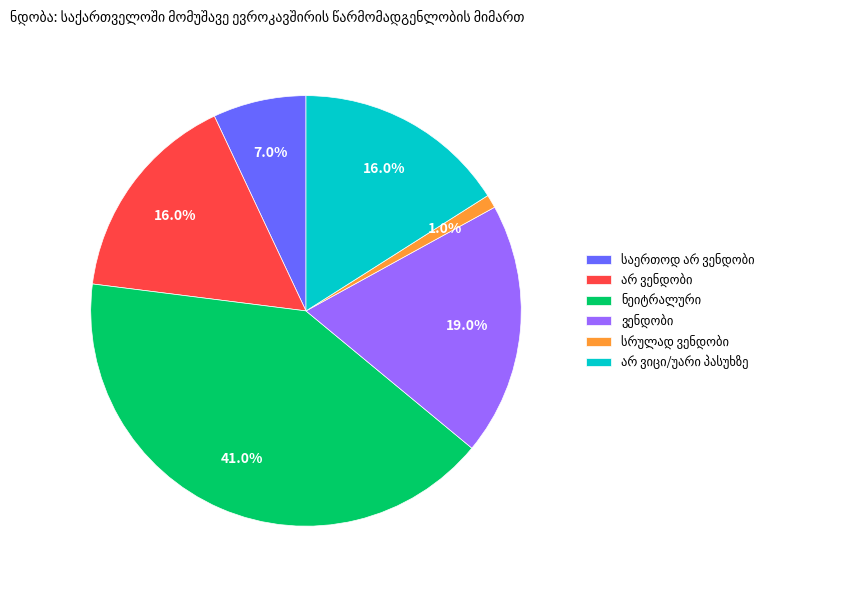

How many slices are in this pie chart?

6